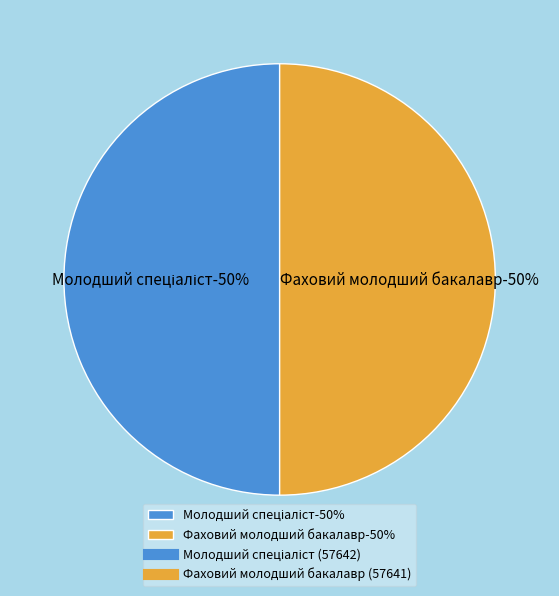

Does Фаховий молодший бакалавр represent more than half of the total?

No